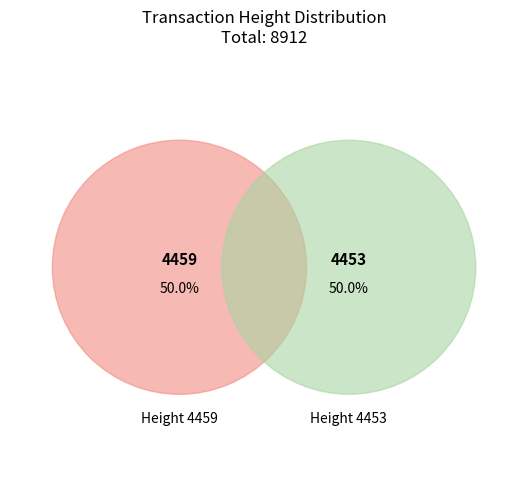

The 4459 slice represents 50% of the pie. True or false?

True